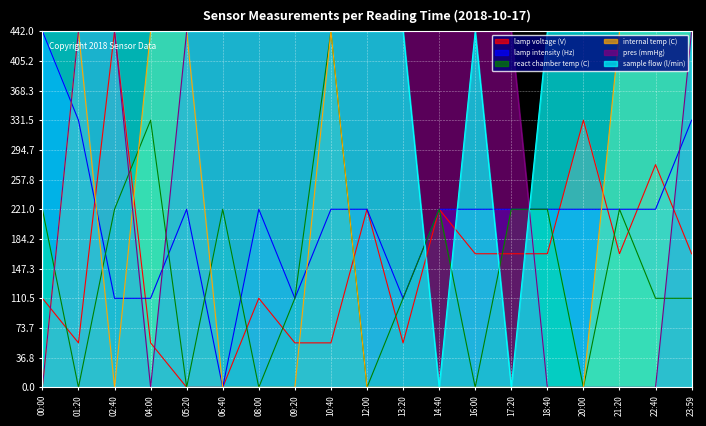

How many series are shown in this chart?

6